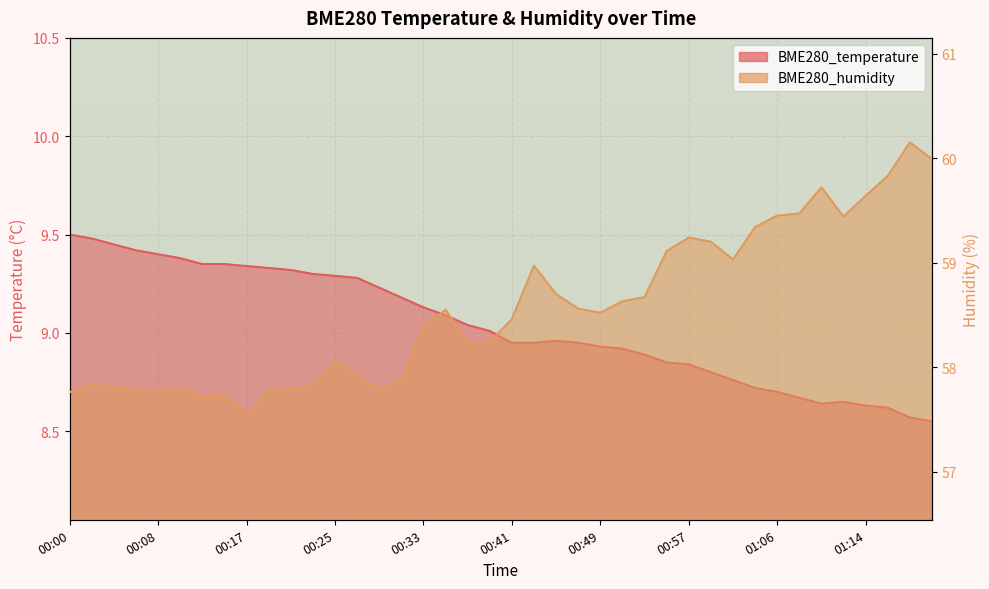

Reading right to left, extract all data points from this chart.

BME280_temperature: 01:20=8.6	01:18=8.6	01:16=8.6	01:14=8.6	01:12=8.7	01:10=8.6	01:08=8.7	01:06=8.7	01:03=8.7	01:01=8.8	00:59=8.8	00:57=8.8	00:55=8.8	00:53=8.9	00:51=8.9	00:49=8.9	00:47=8.9	00:45=9.0	00:43=8.9	00:41=8.9	00:39=9.0	00:37=9.0	00:35=9.1	00:33=9.1	00:31=9.2	00:29=9.2	00:27=9.3	00:25=9.3	00:23=9.3	00:21=9.3	00:19=9.3	00:17=9.3	00:15=9.3	00:12=9.3	00:10=9.4	00:08=9.4	00:06=9.4	00:04=9.4	00:02=9.5	00:00=9.5
BME280_humidity: 01:20=60.0	01:18=60.1	01:16=59.8	01:14=59.6	01:12=59.4	01:10=59.7	01:08=59.5	01:06=59.5	01:03=59.3	01:01=59.0	00:59=59.2	00:57=59.2	00:55=59.1	00:53=58.7	00:51=58.6	00:49=58.5	00:47=58.6	00:45=58.7	00:43=59.0	00:41=58.5	00:39=58.2	00:37=58.2	00:35=58.5	00:33=58.4	00:31=57.9	00:29=57.8	00:27=57.9	00:25=58.1	00:23=57.8	00:21=57.8	00:19=57.8	00:17=57.5	00:15=57.7	00:12=57.7	00:10=57.8	00:08=57.8	00:06=57.8	00:04=57.8	00:02=57.8	00:00=57.8